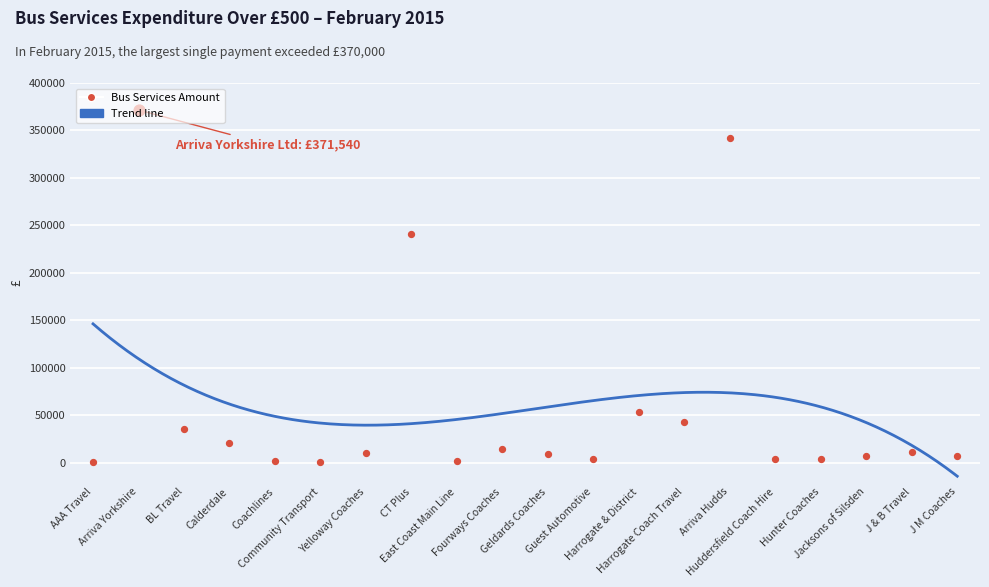

Between Community Transport and Guest Automotive, which is larger?

Guest Automotive